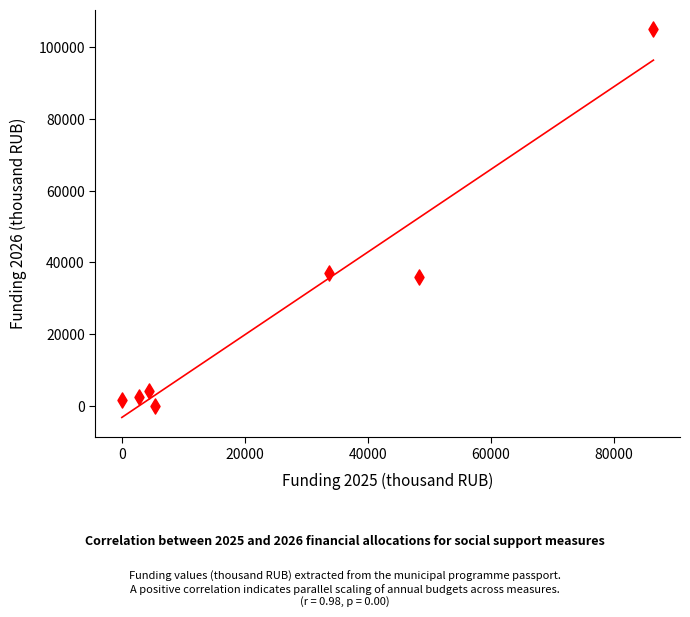

What is the range of X values (max minus min)?

86439.3